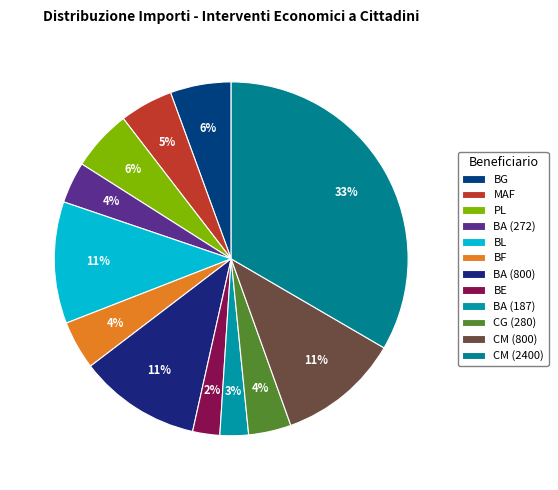

Combined, what portion of the pie is CM (800) and BL?

22.3%